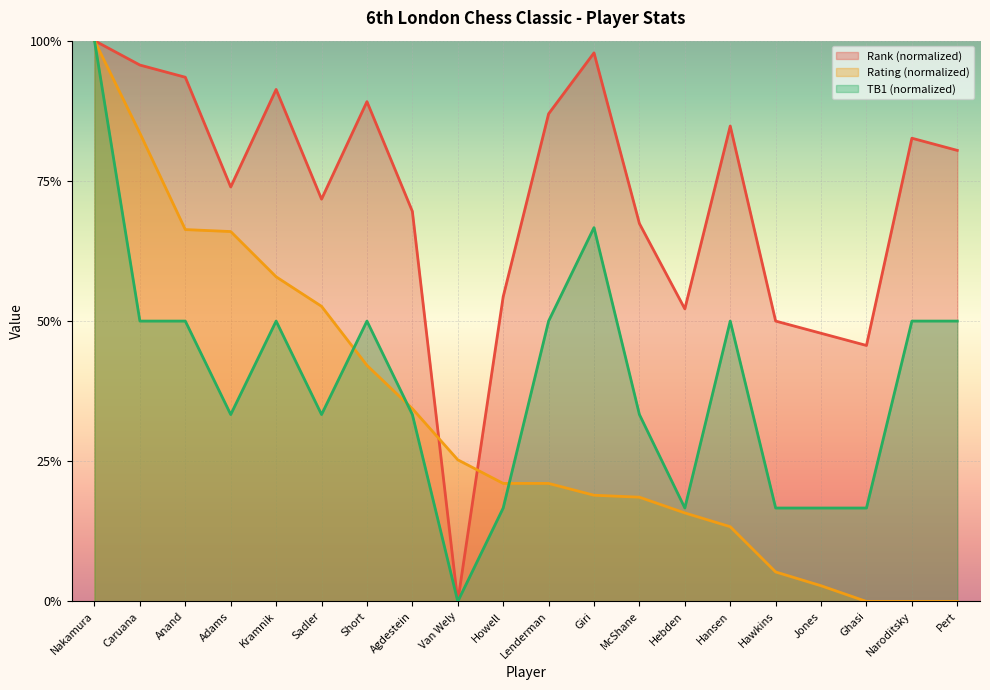

List the series in order of their overall mean, highest first.

Rank (normalized), TB1 (normalized), Rating (normalized)